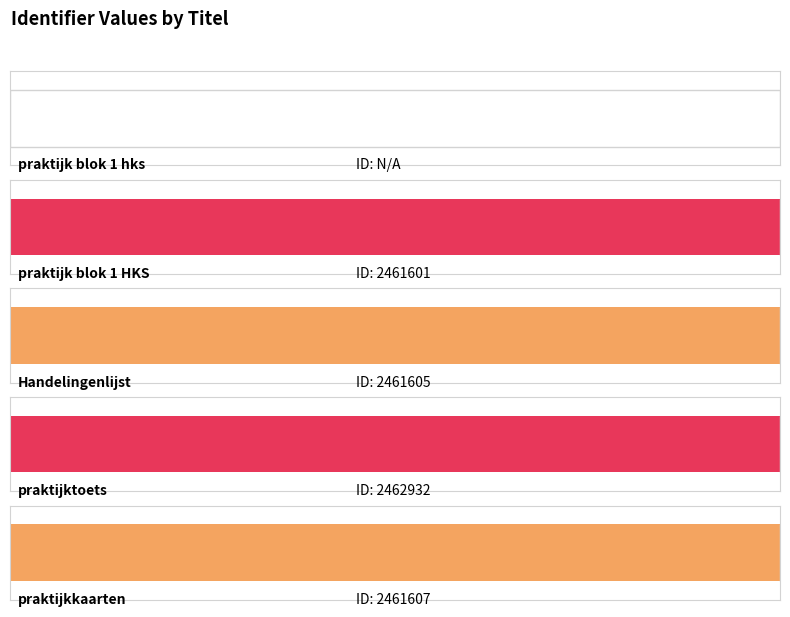

What is the label of the 4th bar from the left?

praktijktoets